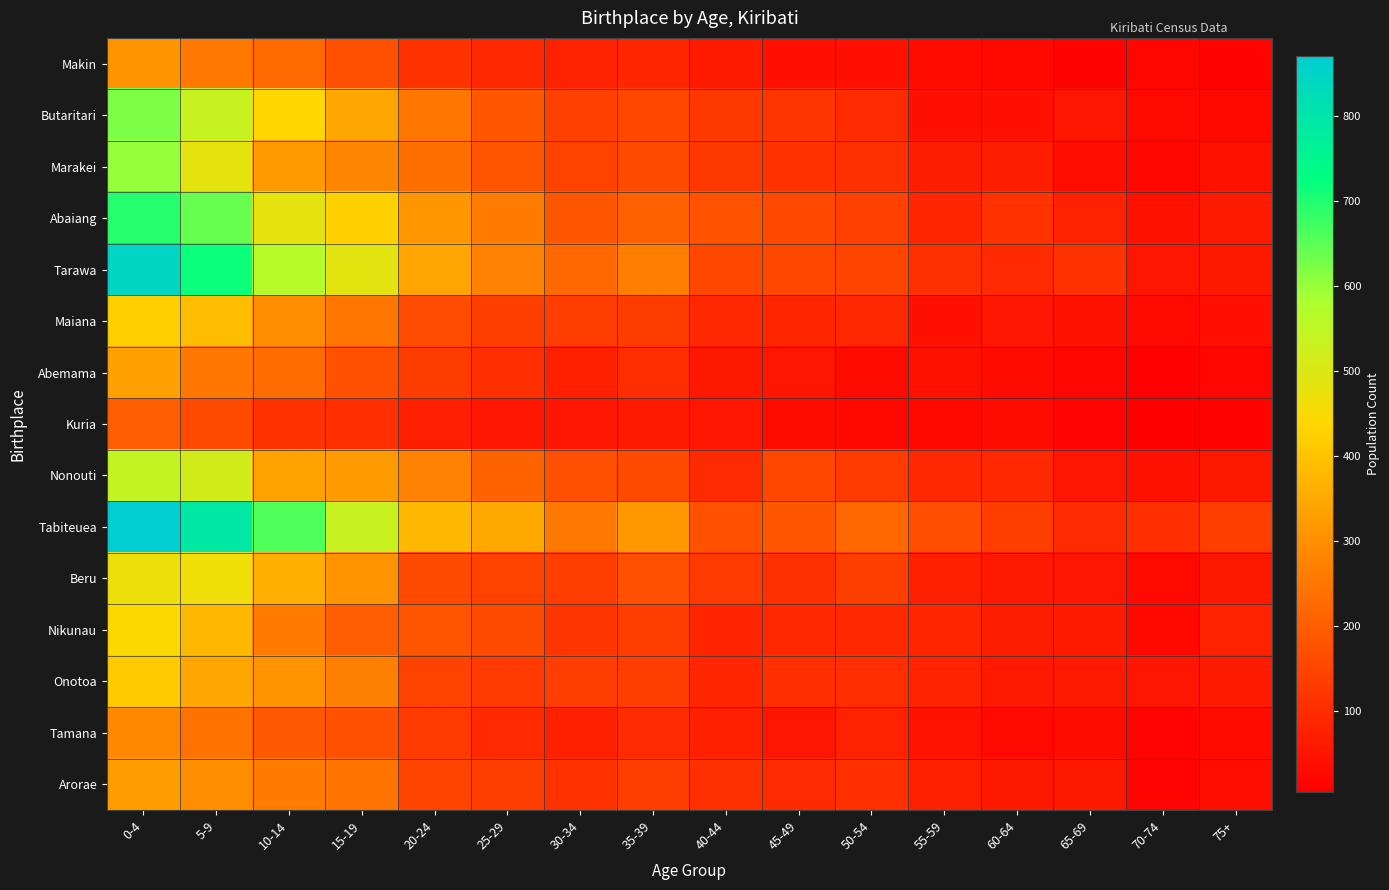

What is the difference between the highest and lowest values at 60-64?

111